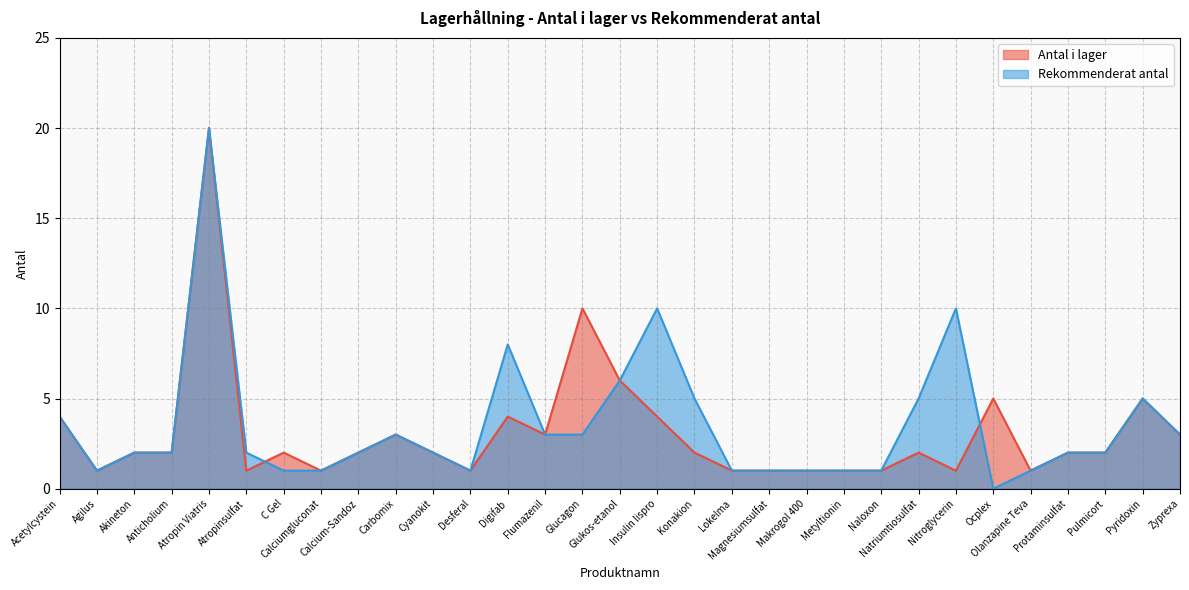

At which category is the sum across all series the highest?

Atropin Viatris